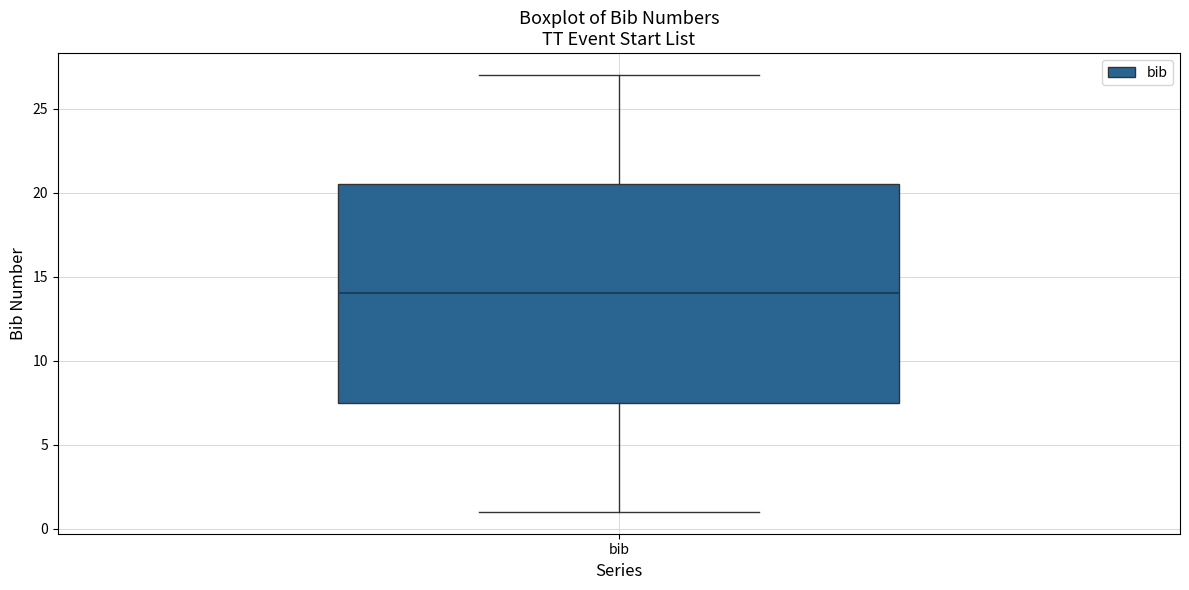

Transcribe this box plot: give where the median line is, the range the box spans, and where the two whiskers end, as read against the y-axis. The values are not printed on the chart, so give them approximately, as read against the axis.

median 14.0, box 7.5 to 20.5, whiskers 1.0 to 27.0